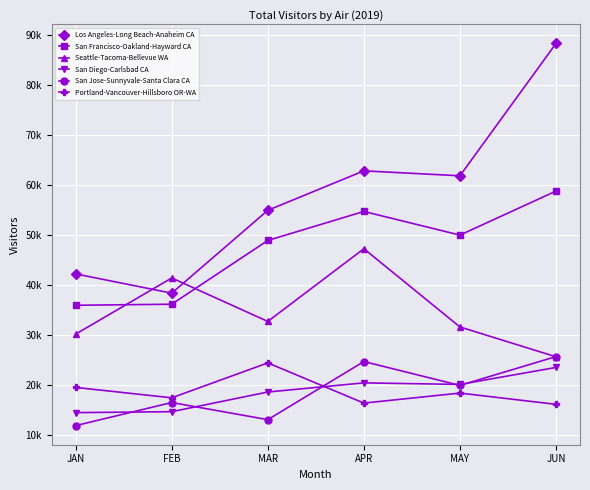

At which category does Los Angeles-Long Beach-Anaheim CA reach its first local valley?

FEB